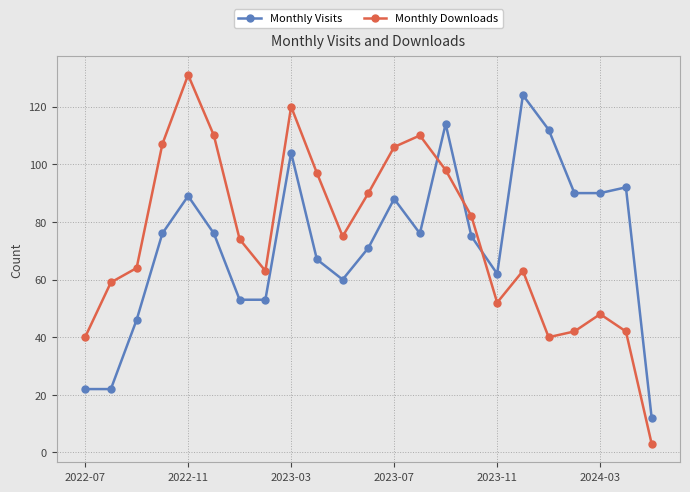

What is the smallest value displayed?

3